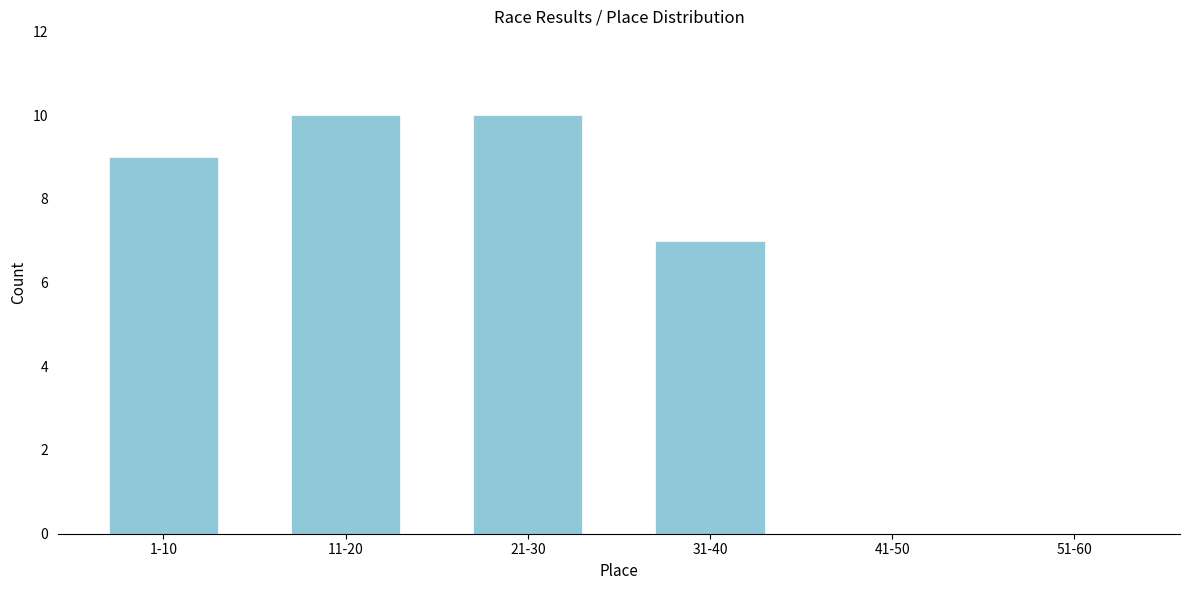

Reading left to right, what are all the values shown in this chart?

1-10=9	11-20=10	21-30=10	31-40=7	41-50=0	51-60=0